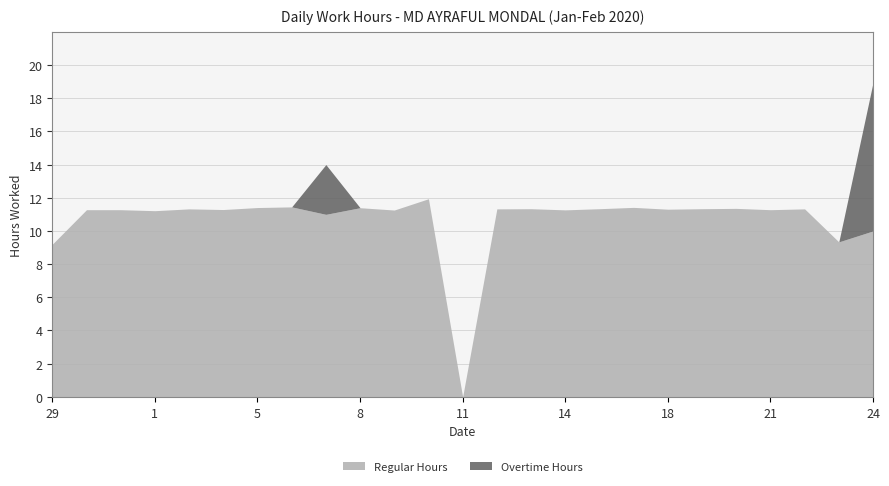

Is it true that Regular Hours equals 5.6 at 15?

False